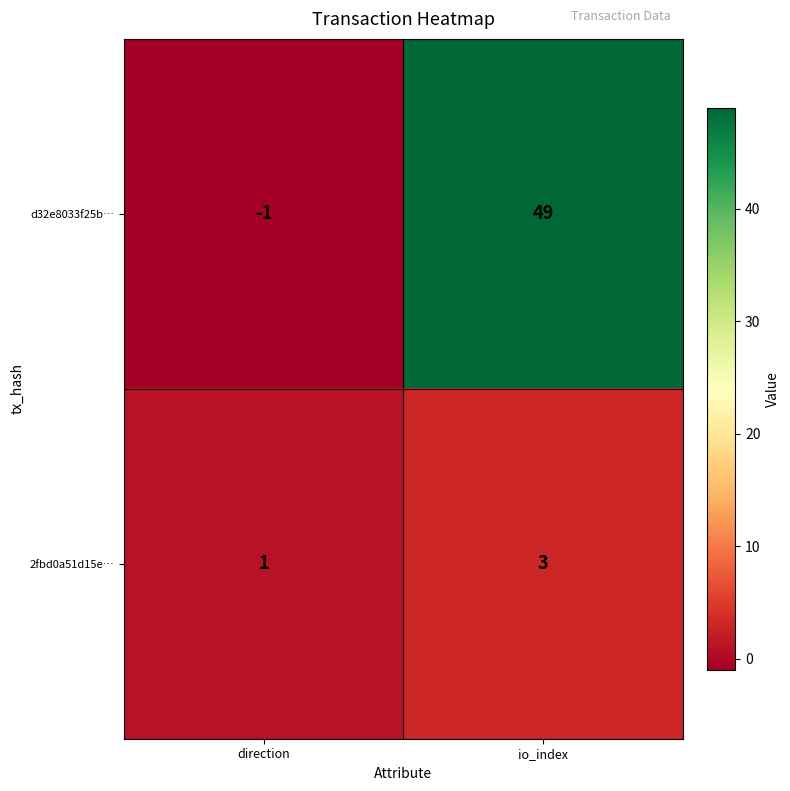

Which category has the lowest value in the d32e8033f25b… series?

direction